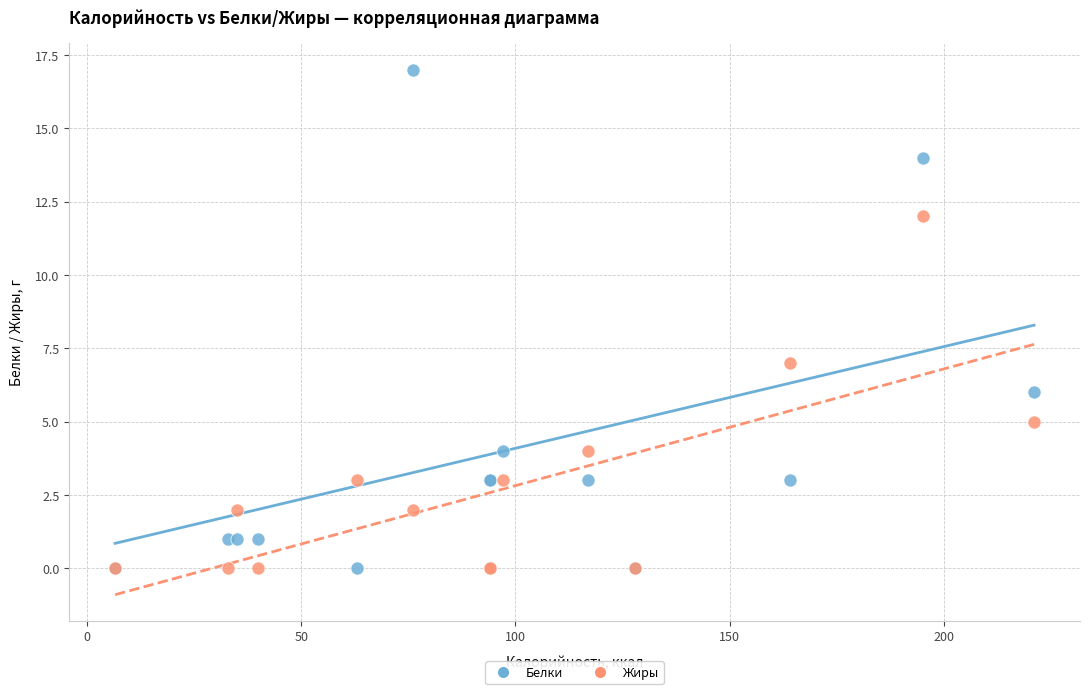

What are all the series names shown in the legend?

Белки, Жиры